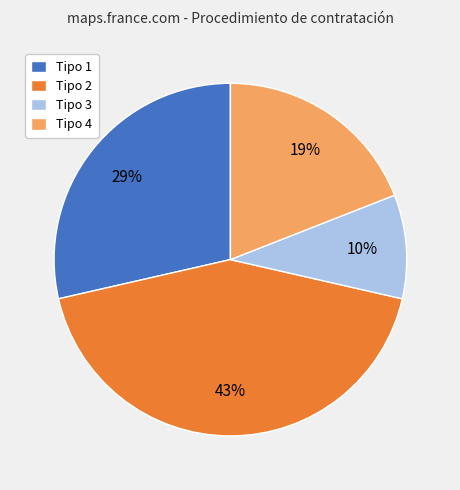

Is there a majority slice in this chart?

No